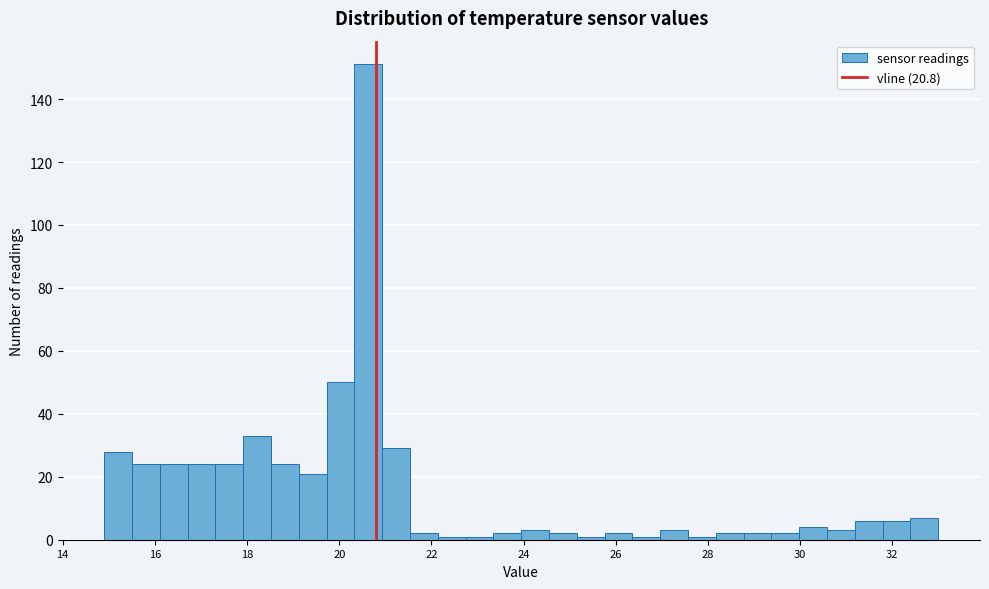

Around what value on the x-axis is the tallest bar? Give the approximate position of its centre, as read against the axis.

20.6